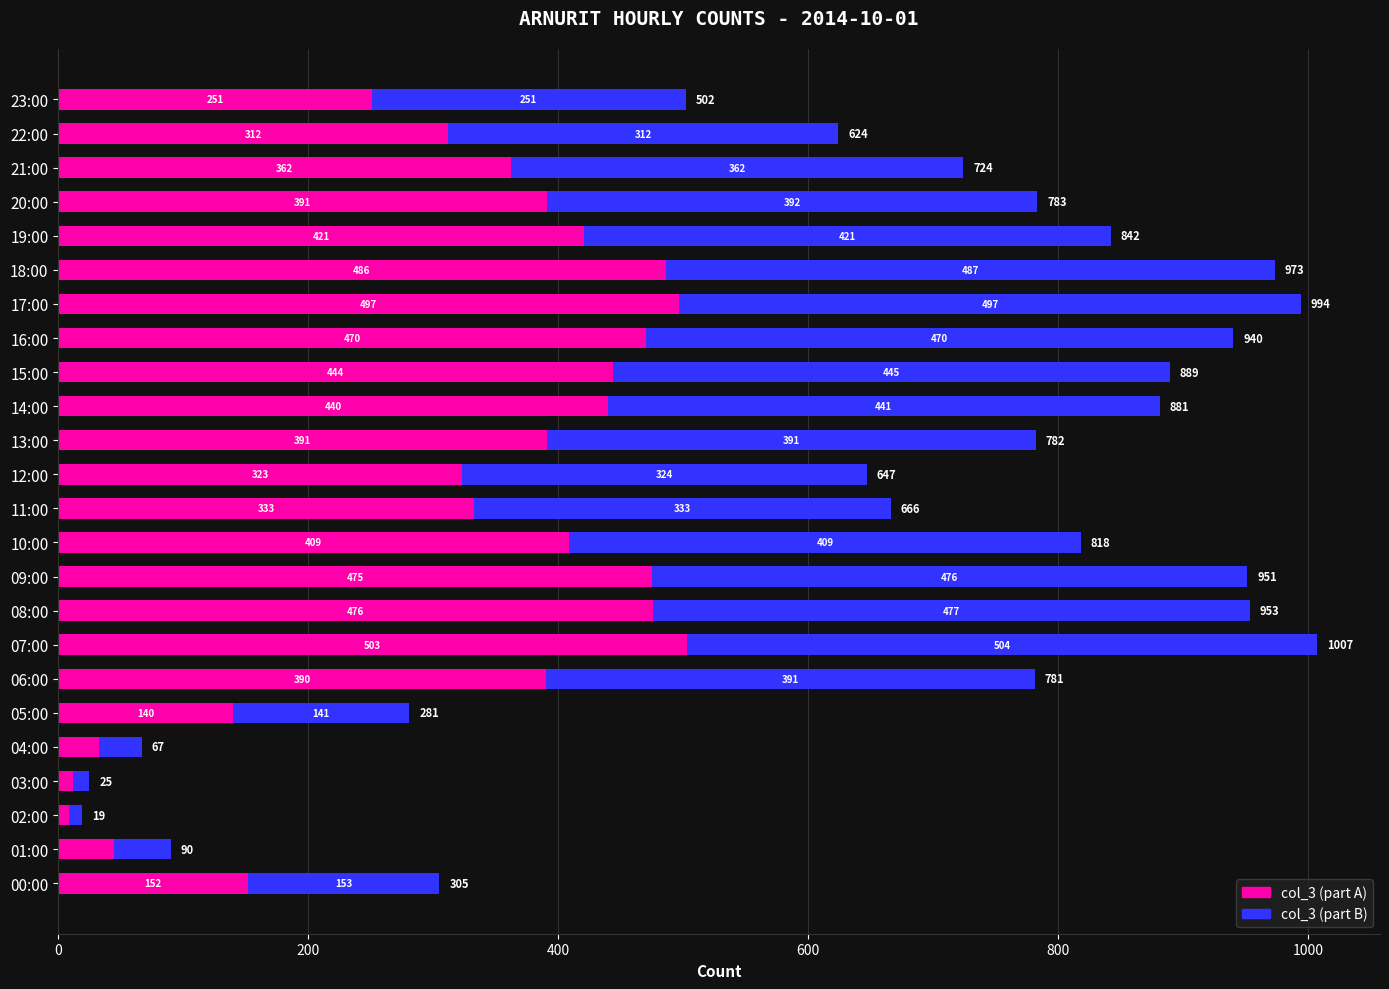

What is the total value across all series at 12:00?

647